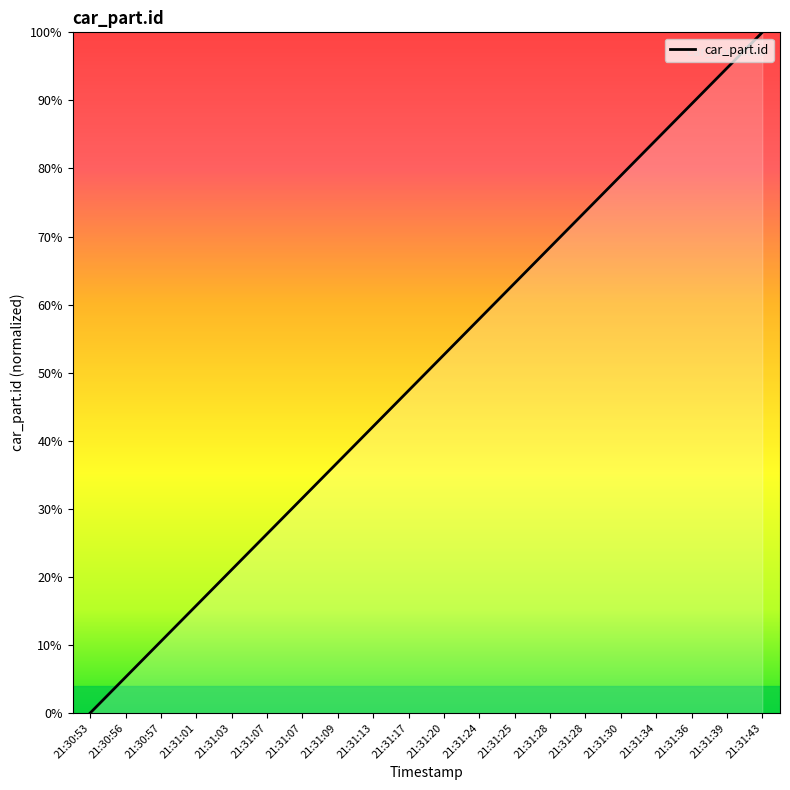

At which category does the chart reach its peak across all series?

21:31:43